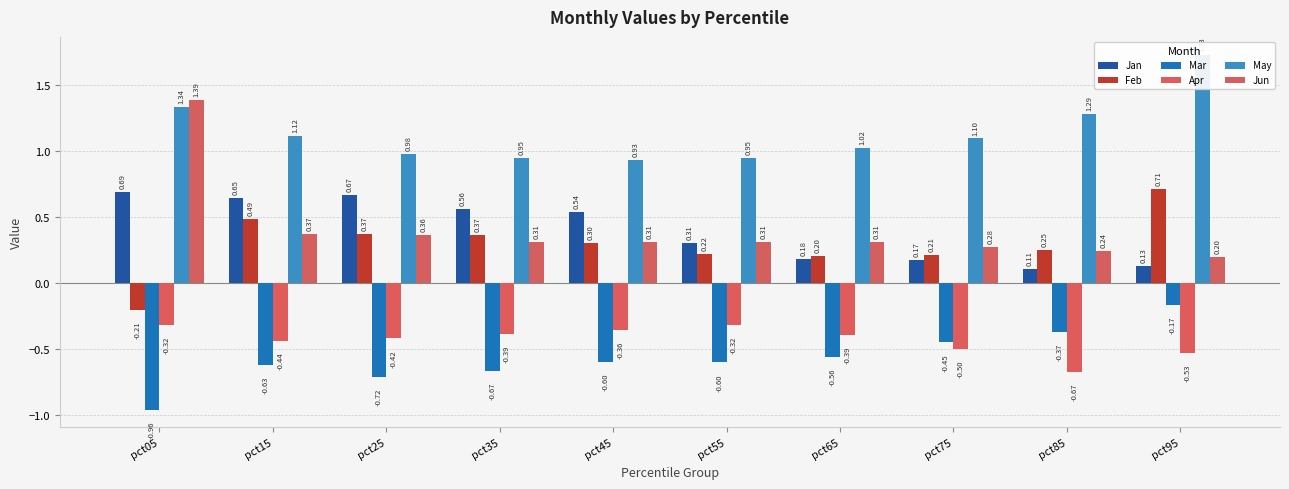

How many data points does each series have?

10